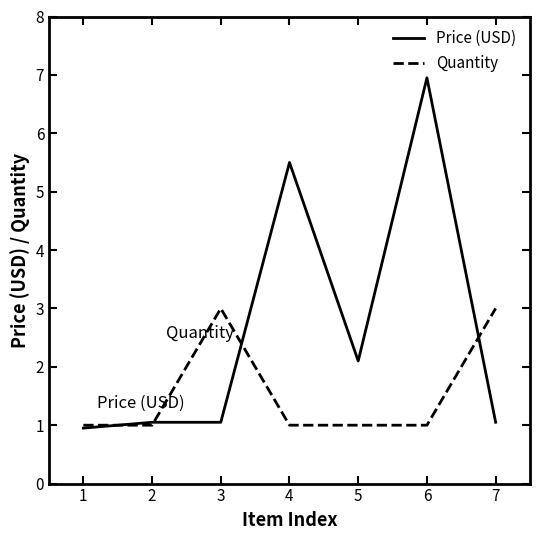

What is the highest value of the Price (USD) series?

7.0